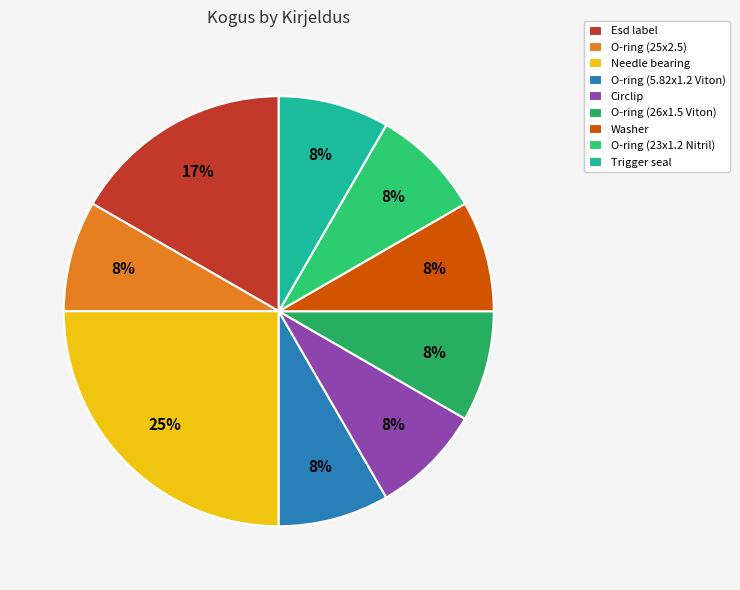

Between Esd label and O-ring (23x1.2 Nitril), which is larger?

Esd label